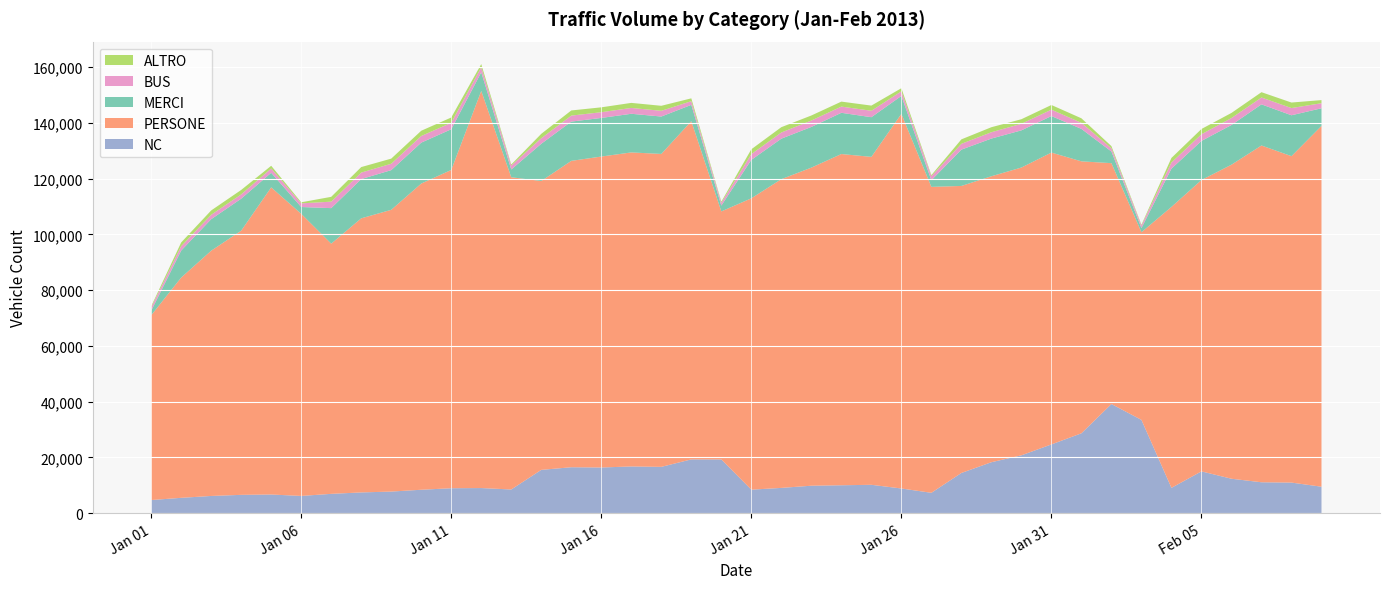

Reading right to left, list all the values displayed in this chart.

NC: 2013-02-09=9524	2013-02-08=11006	2013-02-07=11117	2013-02-06=12386	2013-02-05=15022	2013-02-04=9115	2013-02-03=33480	2013-02-02=39162	2013-02-01=28671	2013-01-31=24686	2013-01-30=20776	2013-01-29=18308	2013-01-28=14451	2013-01-27=7341	2013-01-26=8890	2013-01-25=10212	2013-01-24=10044	2013-01-23=9884	2013-01-22=9101	2013-01-21=8467	2013-01-20=19301	2013-01-19=19318	2013-01-18=16641	2013-01-17=16785	2013-01-16=16415	2013-01-15=16505	2013-01-14=15561	2013-01-13=8531	2013-01-12=9042	2013-01-11=8982	2013-01-10=8436	2013-01-09=7782	2013-01-08=7479	2013-01-07=6966	2013-01-06=6219	2013-01-05=6732	2013-01-04=6607	2013-01-03=6210	2013-01-02=5542	2013-01-01=4747
PERSONE: 2013-02-09=129335	2013-02-08=117007	2013-02-07=120720	2013-02-06=112567	2013-02-05=104436	2013-02-04=100712	2013-02-03=67268	2013-02-02=86341	2013-02-01=97483	2013-01-31=104615	2013-01-30=103160	2013-01-29=102502	2013-01-28=102881	2013-01-27=109664	2013-01-26=134290	2013-01-25=117548	2013-01-24=118731	2013-01-23=114020	2013-01-22=110662	2013-01-21=104436	2013-01-20=88912	2013-01-19=121238	2013-01-18=112168	2013-01-17=112567	2013-01-16=111459	2013-01-15=109819	2013-01-14=103540	2013-01-13=111926	2013-01-12=142357	2013-01-11=114086	2013-01-10=109757	2013-01-09=100995	2013-01-08=98249	2013-01-07=89686	2013-01-06=101129	2013-01-05=110091	2013-01-04=94696	2013-01-03=87912	2013-01-02=78947	2013-01-01=66224
MERCI: 2013-02-09=6319	2013-02-08=14655	2013-02-07=14743	2013-02-06=14224	2013-02-05=14015	2013-02-04=13707	2013-02-03=1486	2013-02-02=4170	2013-02-01=11628	2013-01-31=13092	2013-01-30=13325	2013-01-29=13506	2013-01-28=13021	2013-01-27=2384	2013-01-26=6423	2013-01-25=14214	2013-01-24=14779	2013-01-23=14583	2013-01-22=14519	2013-01-21=13785	2013-01-20=2075	2013-01-19=5843	2013-01-18=13406	2013-01-17=13848	2013-01-16=13837	2013-01-15=14077	2013-01-14=13353	2013-01-13=2777	2013-01-12=6662	2013-01-11=14586	2013-01-10=14669	2013-01-09=14226	2013-01-08=14066	2013-01-07=12728	2013-01-06=2436	2013-01-05=5230	2013-01-04=11467	2013-01-03=11295	2013-01-02=9684	2013-01-01=1622
BUS: 2013-02-09=1811	2013-02-08=2587	2013-02-07=2452	2013-02-06=2505	2013-02-05=2395	2013-02-04=2207	2013-02-03=924	2013-02-02=1167	2013-02-01=2170	2013-01-31=2292	2013-01-30=2354	2013-01-29=2276	2013-01-28=2084	2013-01-27=1442	2013-01-26=1655	2013-01-25=2310	2013-01-24=2222	2013-01-23=2302	2013-01-22=2213	2013-01-21=2058	2013-01-20=1026	2013-01-19=1316	2013-01-18=2048	2013-01-17=2097	2013-01-16=2050	2013-01-15=2148	2013-01-14=1976	2013-01-13=1409	2013-01-12=1813	2013-01-11=2314	2013-01-10=2382	2013-01-09=2289	2013-01-08=2328	2013-01-07=2321	2013-01-06=1307	2013-01-05=1537	2013-01-04=1539	2013-01-03=1580	2013-01-02=1572	2013-01-01=1198
ALTRO: 2013-02-09=1119	2013-02-08=1976	2013-02-07=1907	2013-02-06=1825	2013-02-05=1883	2013-02-04=1637	2013-02-03=266	2013-02-02=763	2013-02-01=1628	2013-01-31=1667	2013-01-30=1634	2013-01-29=1795	2013-01-28=1597	2013-01-27=390	2013-01-26=1108	2013-01-25=1852	2013-01-24=1786	2013-01-23=1798	2013-01-22=1908	2013-01-21=1736	2013-01-20=390	2013-01-19=1021	2013-01-18=1800	2013-01-17=1807	2013-01-16=1753	2013-01-15=1844	2013-01-14=1586	2013-01-13=382	2013-01-12=1142	2013-01-11=1904	2013-01-10=1879	2013-01-09=1834	2013-01-08=1978	2013-01-07=1730	2013-01-06=386	2013-01-05=972	2013-01-04=1591	2013-01-03=1555	2013-01-02=1335	2013-01-01=395